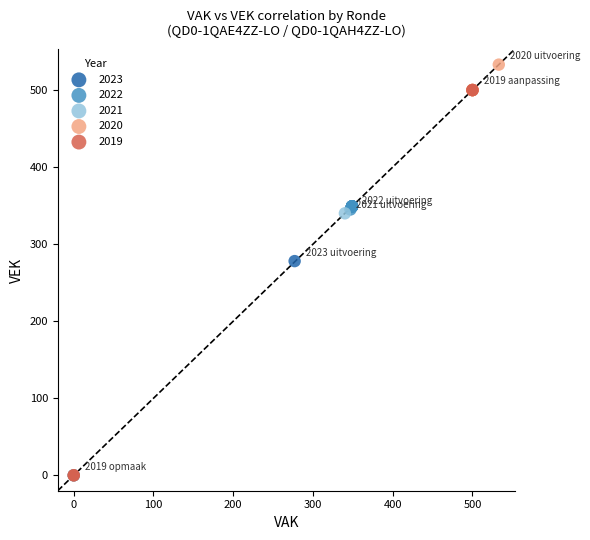

Which series has the widest spread of Y values?

2019